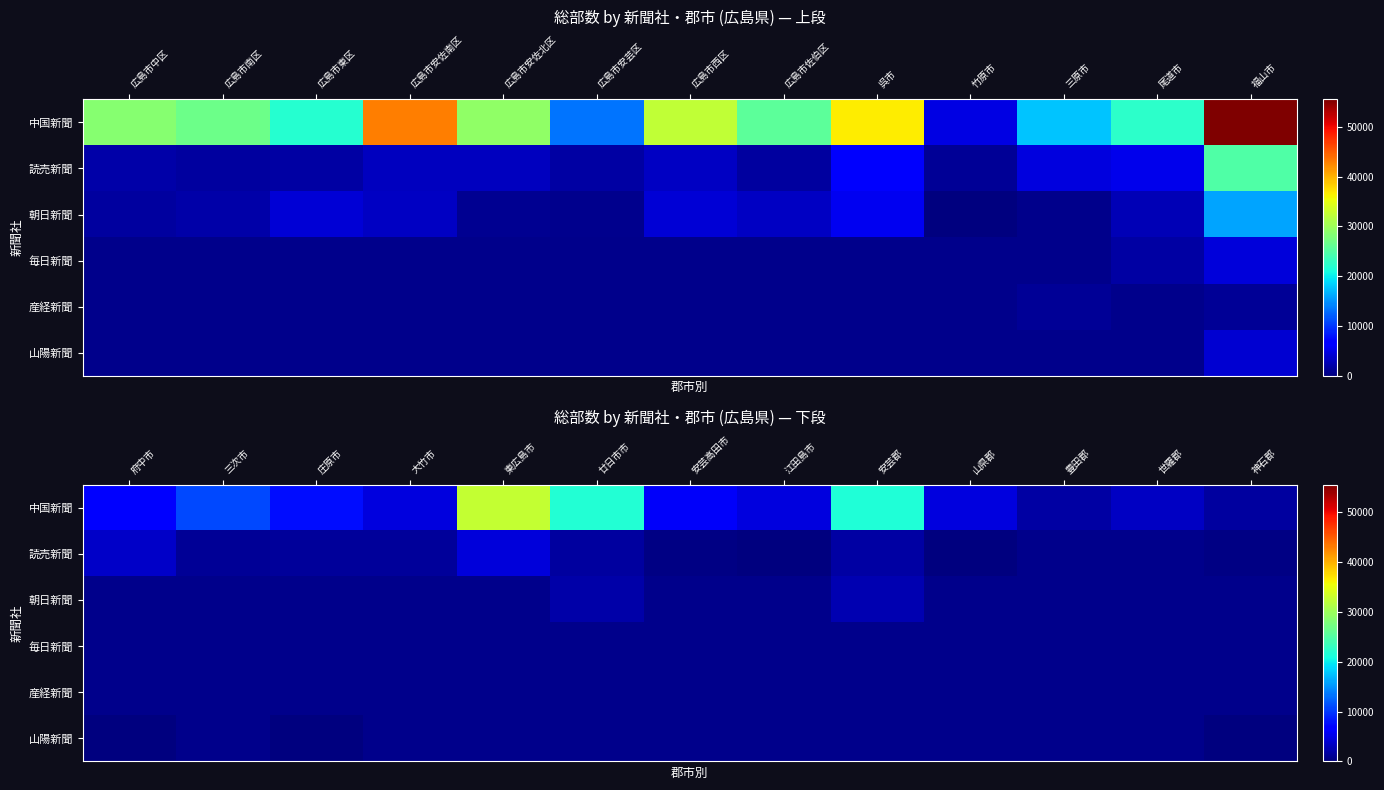

Reading left to right, extract all data points from this chart.

中国新聞: 0=28500	1=26800	2=22030	3=43080	4=29230	5=13320	6=32310	7=25680	8=36570	9=4880	10=17670	11=22360	12=55510	13=6740	14=10990	15=7700	16=4660	17=32630	18=21880	19=6000	20=4560	21=21640	22=4750	23=1850	24=3260	25=1650
読売新聞: 0=2150	1=1700	2=1750	3=3110	4=3150	5=1750	6=3340	7=1650	8=6240	9=1200	10=4720	11=5330	12=24750	13=3670	14=1090	15=1340	16=1500	17=4360	18=1580	19=230	20=140	21=1880	22=100	23=0	24=0	25=300
朝日新聞: 0=1680	1=1970	2=4220	3=3310	4=980	5=850	6=4170	7=3280	8=5510	9=160	10=0	11=2760	12=16000	13=0	14=0	15=0	16=0	17=0	18=1980	19=0	20=0	21=2460	22=0	23=0	24=0	25=0
毎日新聞: 0=0	1=0	2=0	3=0	4=0	5=0	6=0	7=0	8=0	9=0	10=0	11=1840	12=4400	13=0	14=0	15=0	16=0	17=0	18=0	19=0	20=0	21=0	22=0	23=0	24=0	25=0
産経新聞: 0=0	1=0	2=0	3=0	4=0	5=0	6=0	7=0	8=0	9=0	10=1300	11=0	12=1200	13=0	14=0	15=0	16=0	17=0	18=0	19=0	20=0	21=0	22=0	23=0	24=0	25=0
山陽新聞: 0=0	1=0	2=0	3=0	4=0	5=0	6=0	7=0	8=0	9=0	10=0	11=0	12=4000	13=20	14=0	15=130	16=0	17=0	18=0	19=0	20=0	21=0	22=0	23=0	24=0	25=40